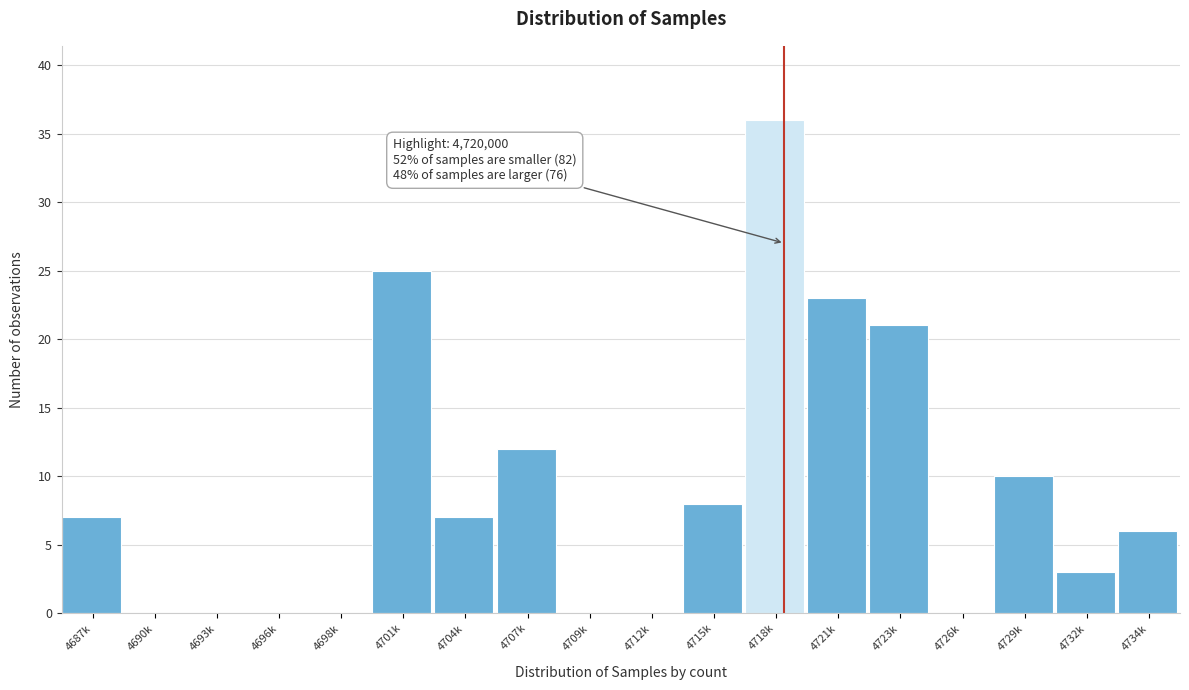

Reading left to right, transcribe all the data shown in this chart.

4687k=7	4690k=0	4693k=0	4696k=0	4698k=0	4701k=25	4704k=7	4707k=12	4709k=0	4712k=0	4715k=8	4718k=36	4721k=23	4723k=21	4726k=0	4729k=10	4732k=3	4734k=6